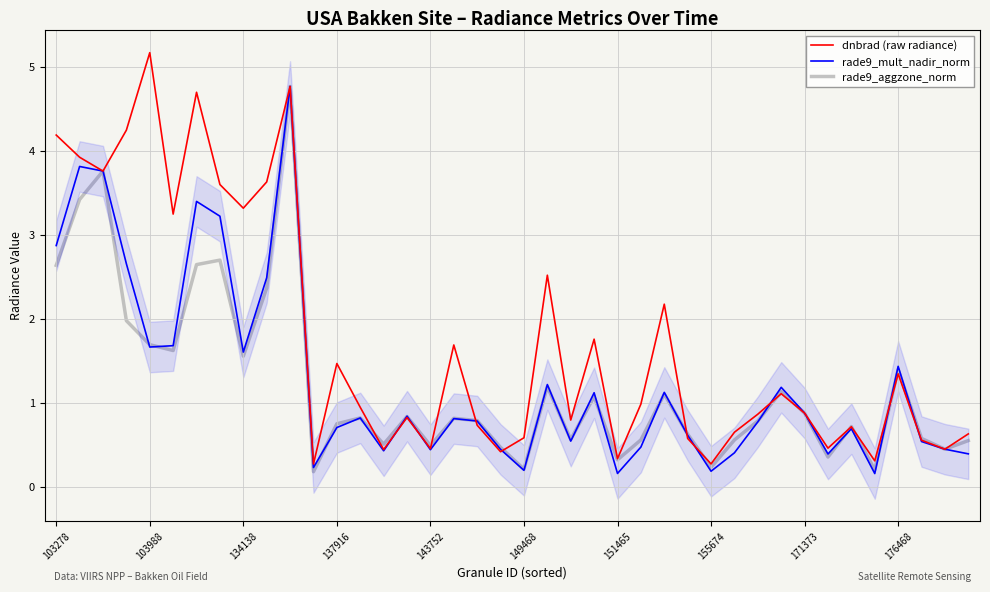

What value does the rade9_mult_nadir_norm series have at 134138?

1.6